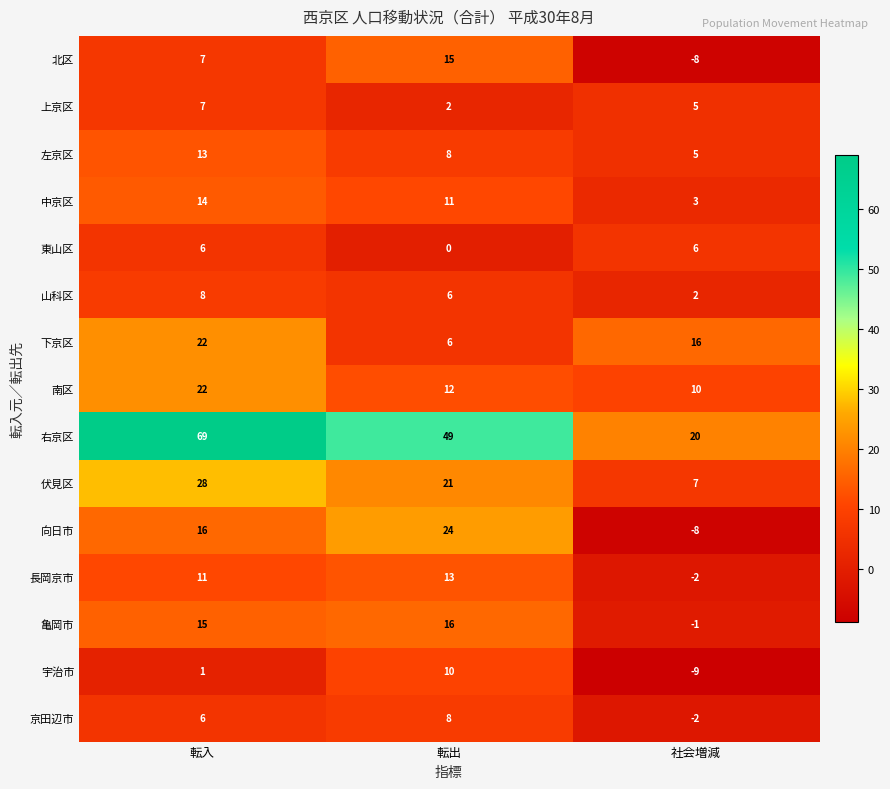

Count the 北区 values in the range -8 to 15.

3